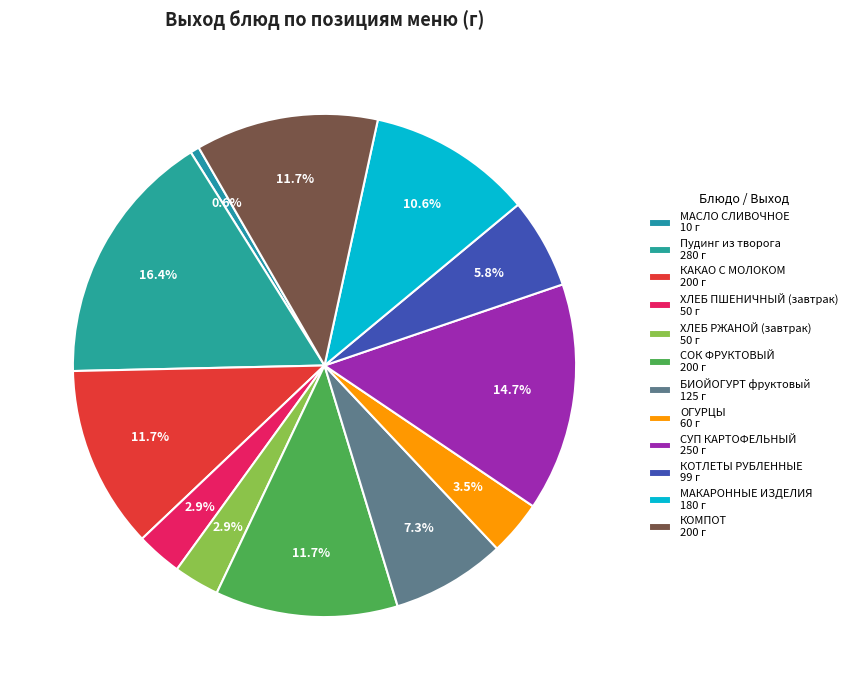

Count the number of slices in the pie.

12